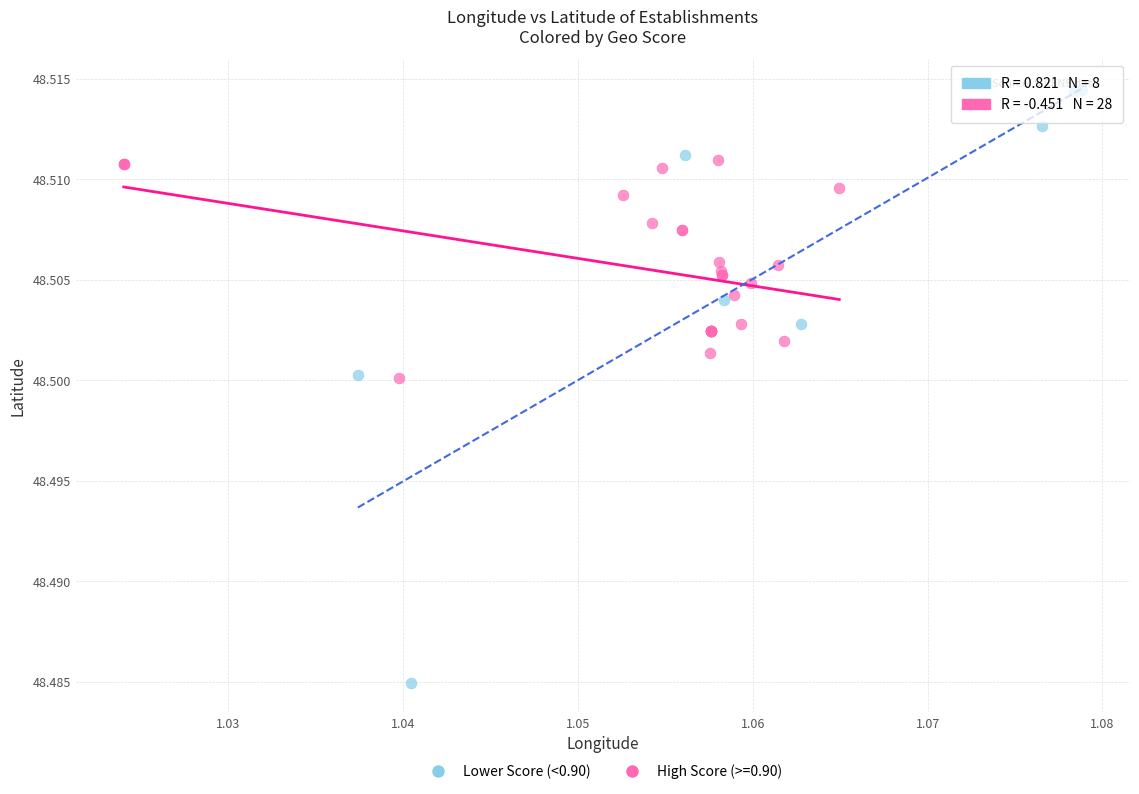

Which series reaches the minimum Y coordinate?

Lower Score (<0.90)